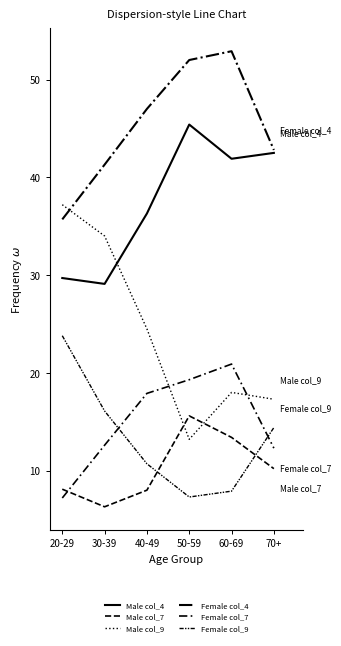

List the series in order of their peak value, lowest first.

Male col_7, Female col_7, Female col_9, Male col_9, Male col_4, Female col_4